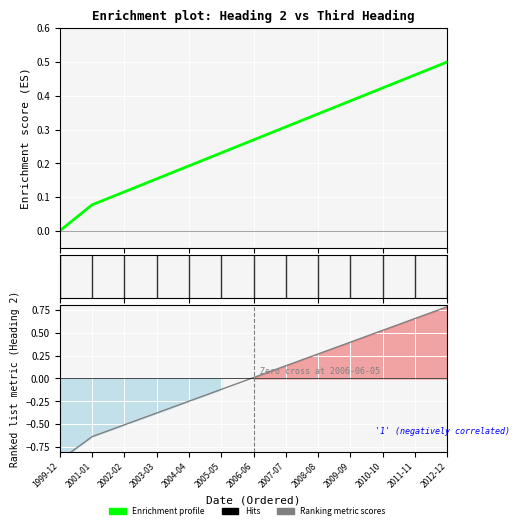

List the labels in order of Third Heading value, largest first.

2012-12, 2011-11, 2010-10, 2009-09, 2008-08, 2007-07, 2006-06, 2005-05, 2004-04, 2003-03, 2002-02, 2001-01, 1999-12